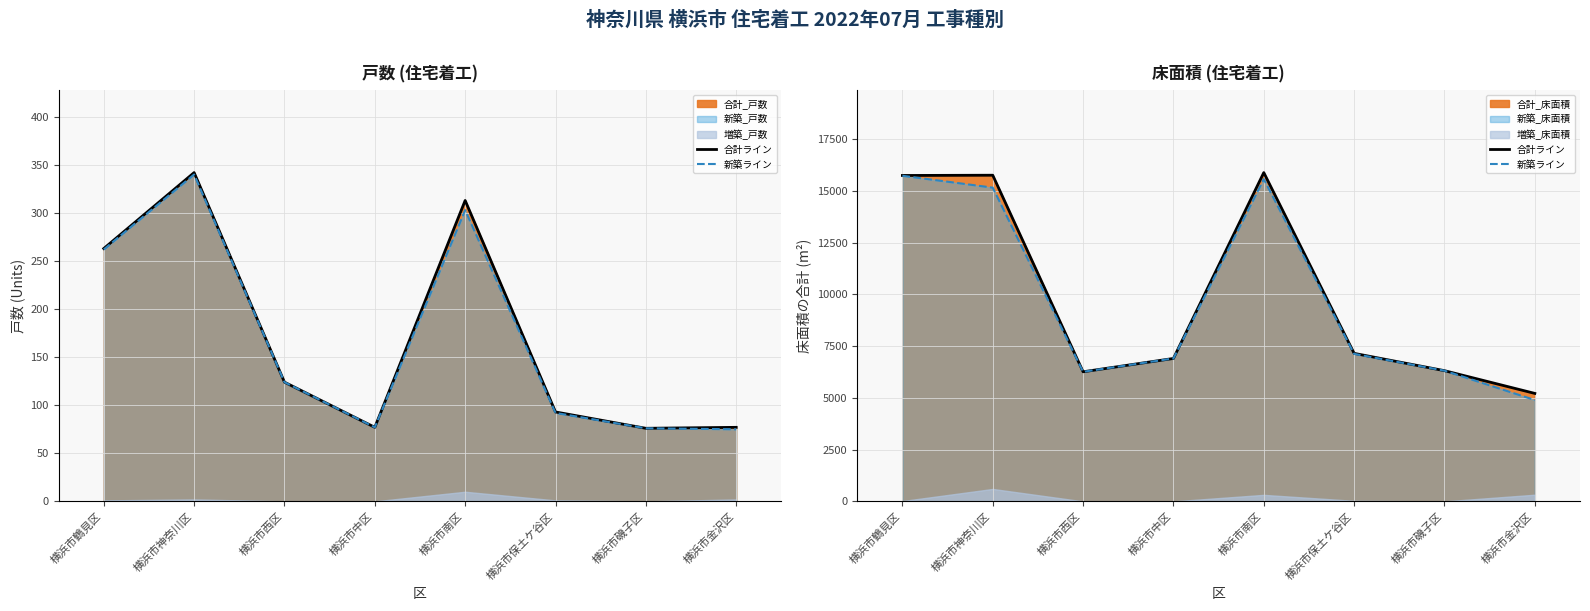

How many lines are shown in the chart?

2